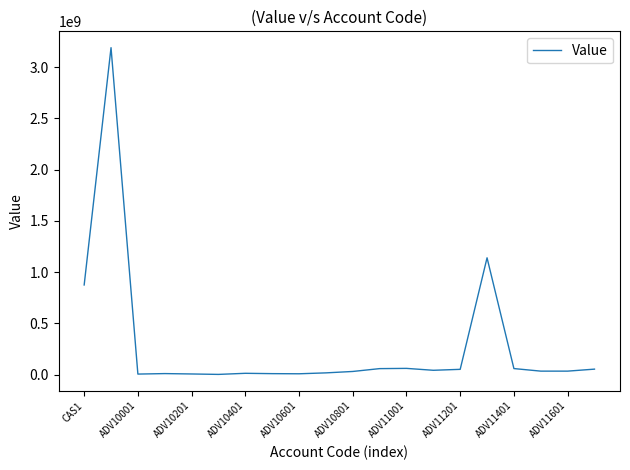

How many values are below 35275865?

10